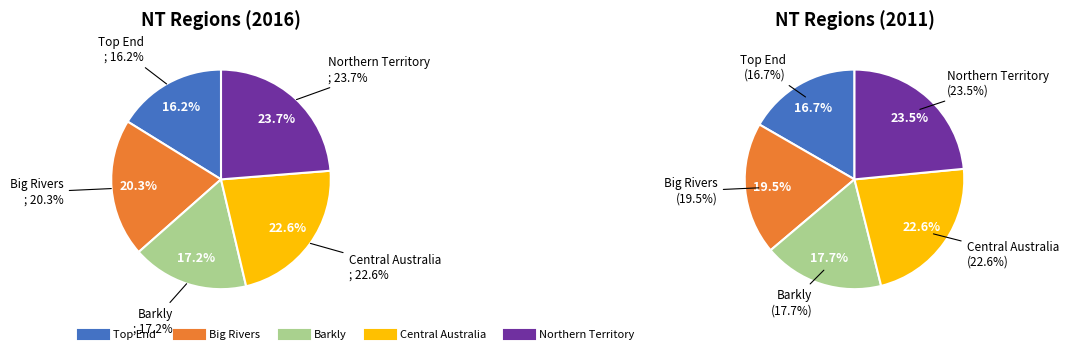

To the nearest percent, what is the difference between the Barkly and Big Rivers slice percentages?

3%